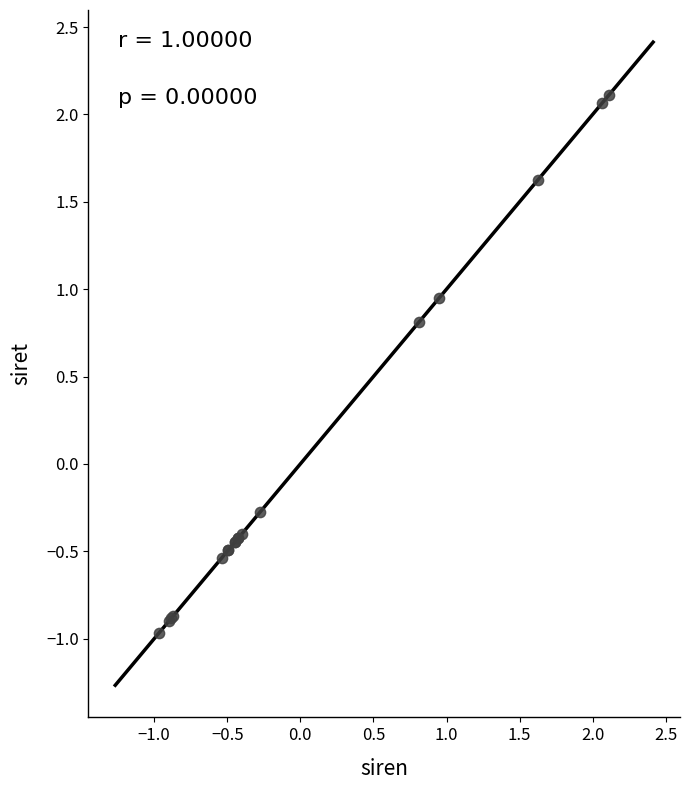

What Y value in the scatter plot is closest to 0?

-0.3